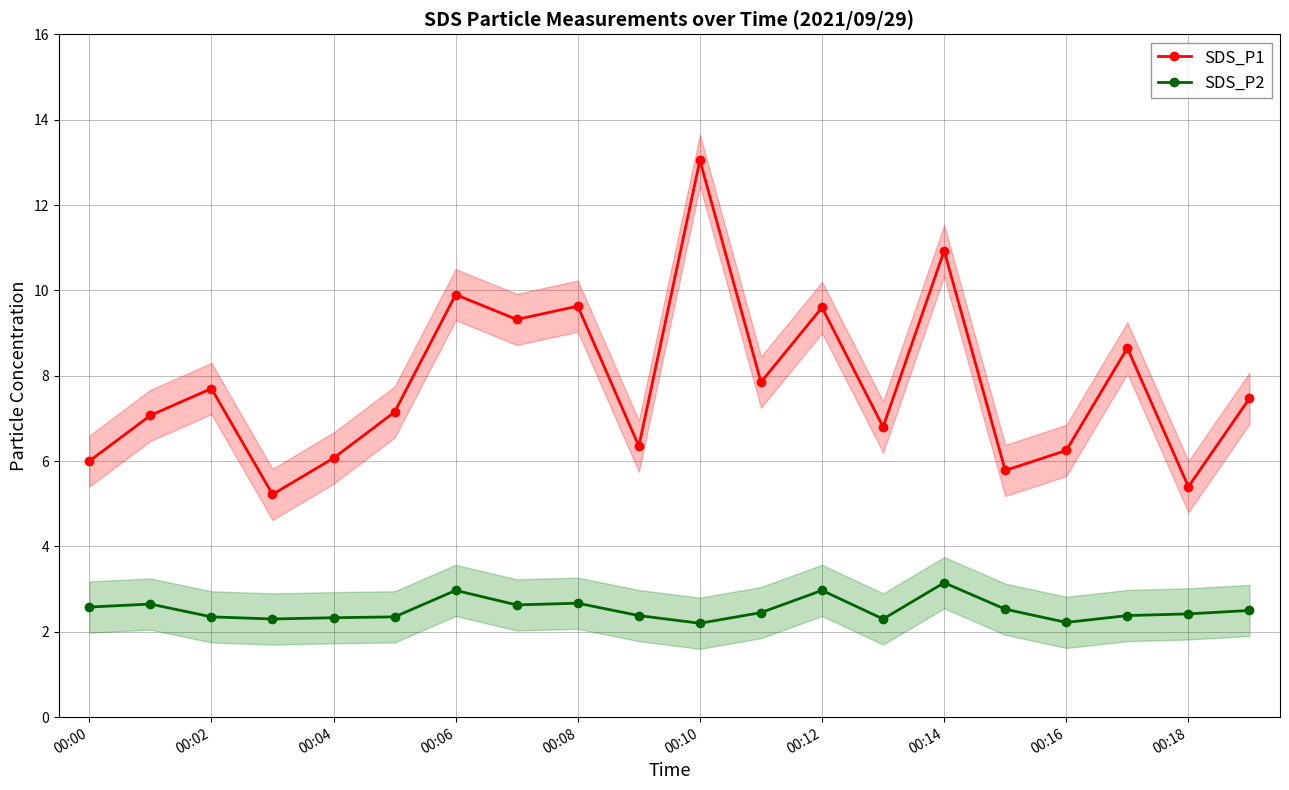

What is the average value of the SDS_P2 series?

2.5